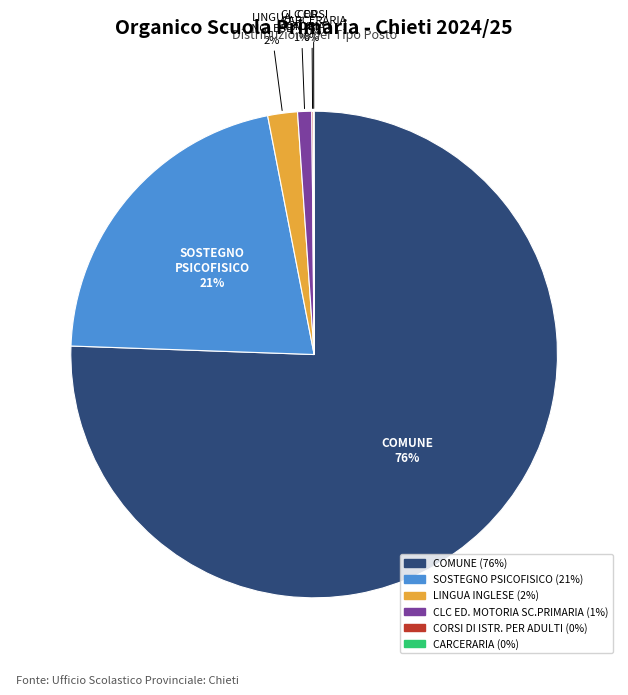

Which category has the biggest portion of the pie?

COMUNE